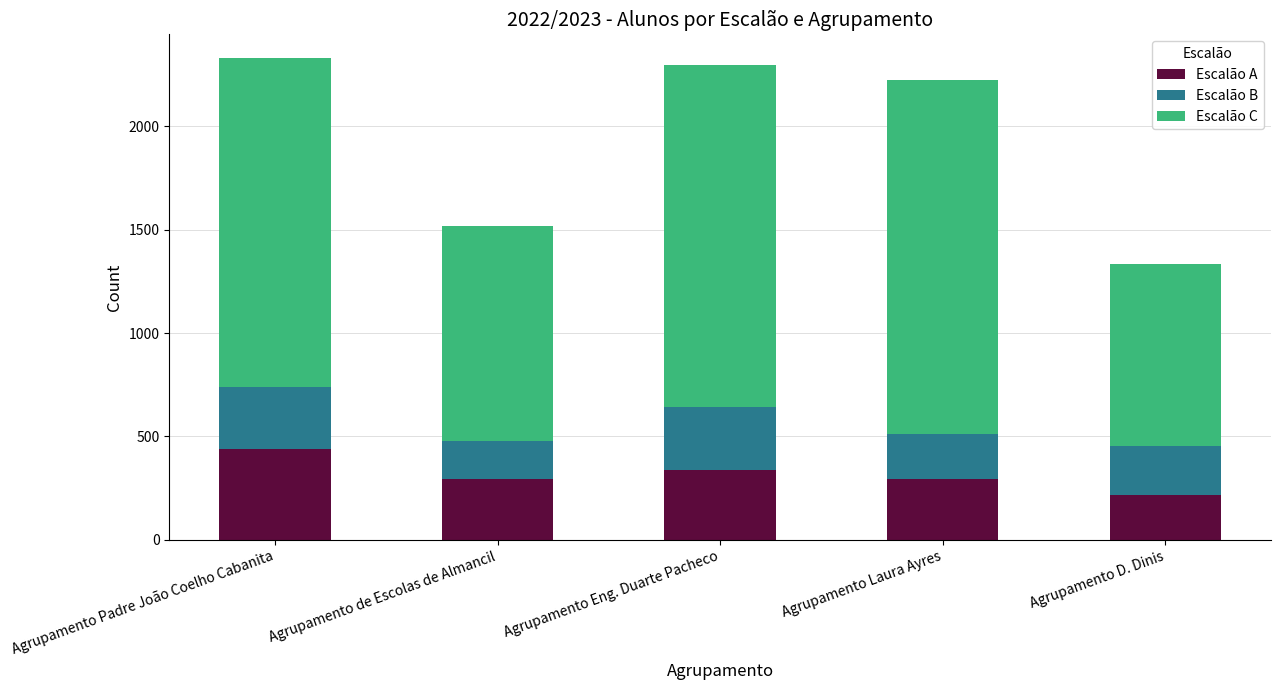

At which label does Escalão A reach its peak?

Agrupamento Padre João Coelho Cabanita